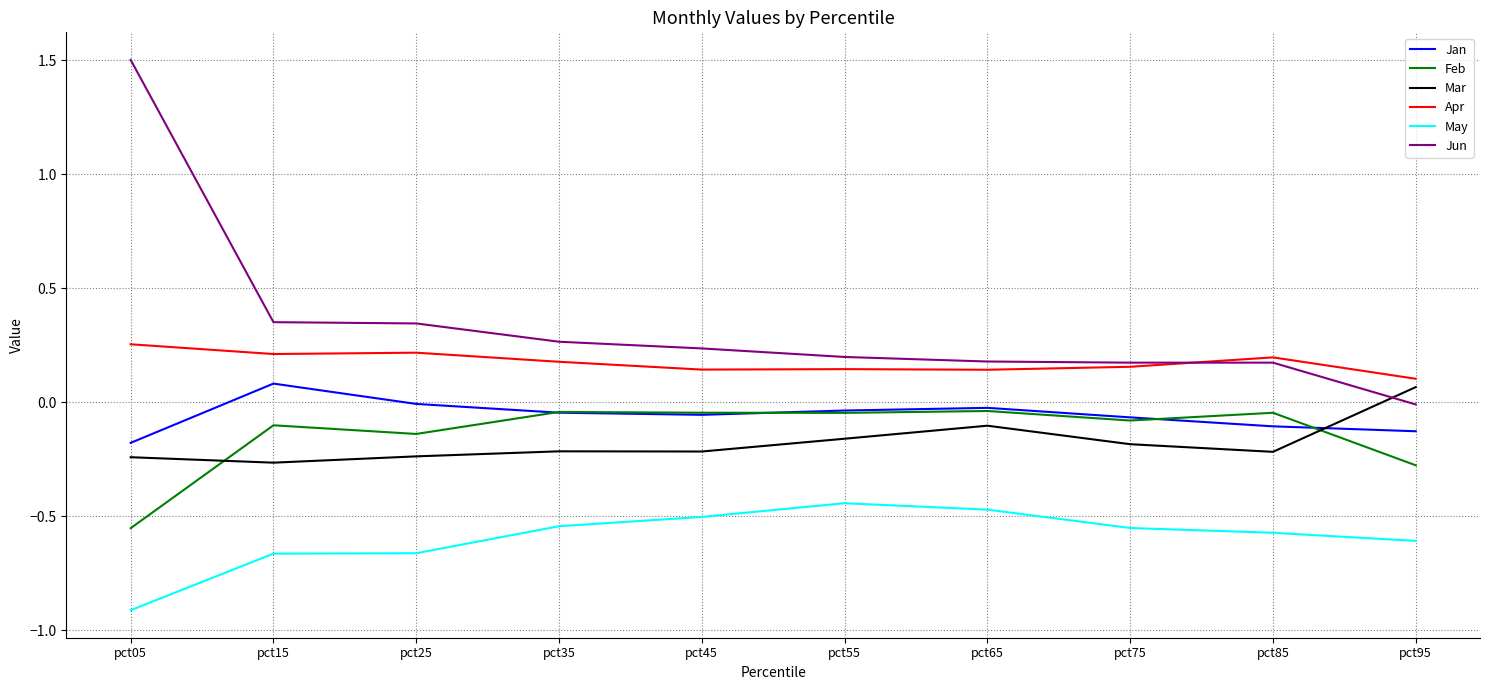

Which series ends up on top after the final intersection of Mar and Jun?

Mar